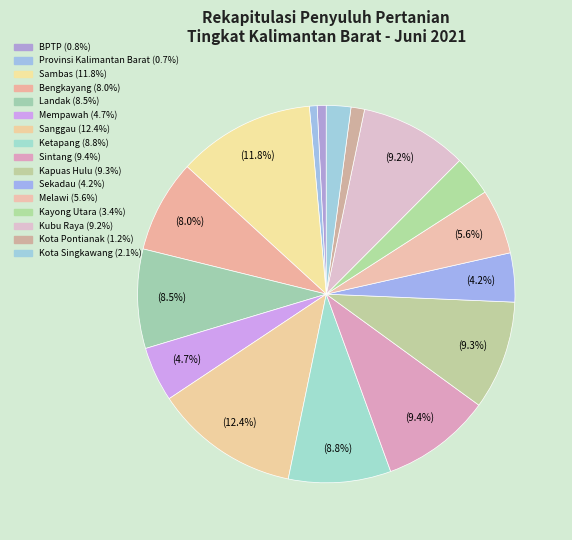

How many slices are in this pie chart?

16